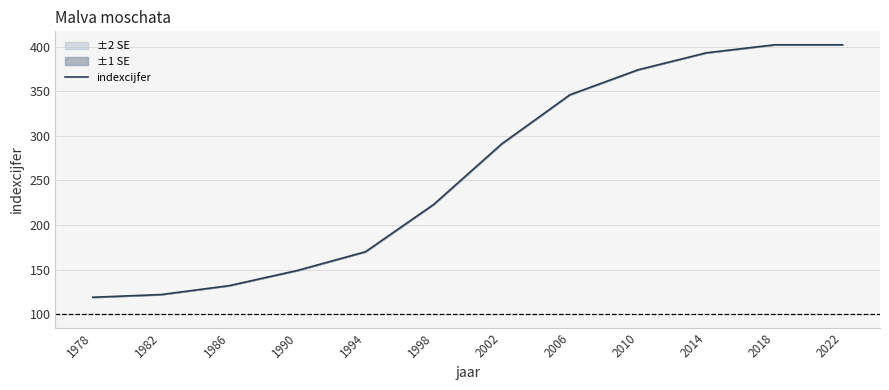

The value at 2006 is 157. True or false?

False